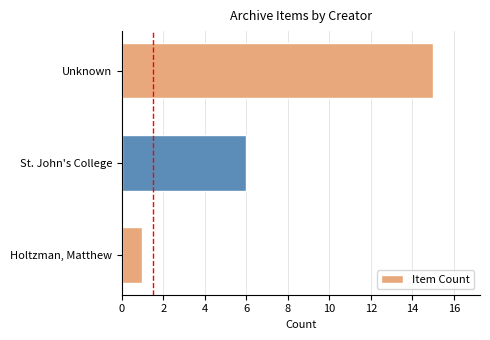

The value at Unknown is 15. True or false?

True